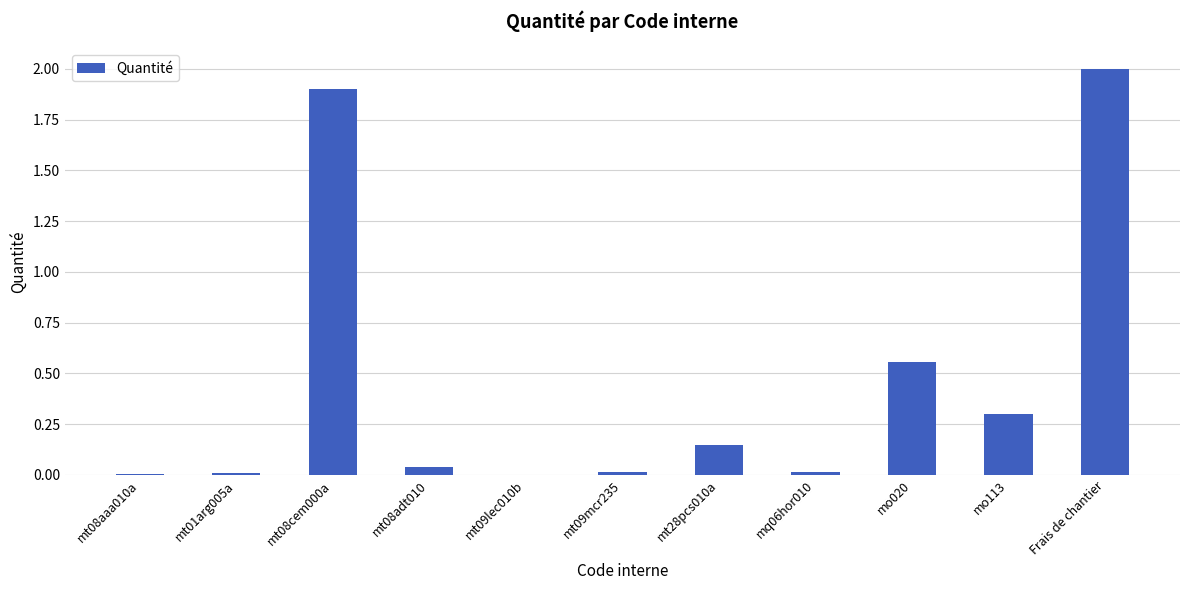

Is it true that the value at mt09lec010b is 0.0?

True